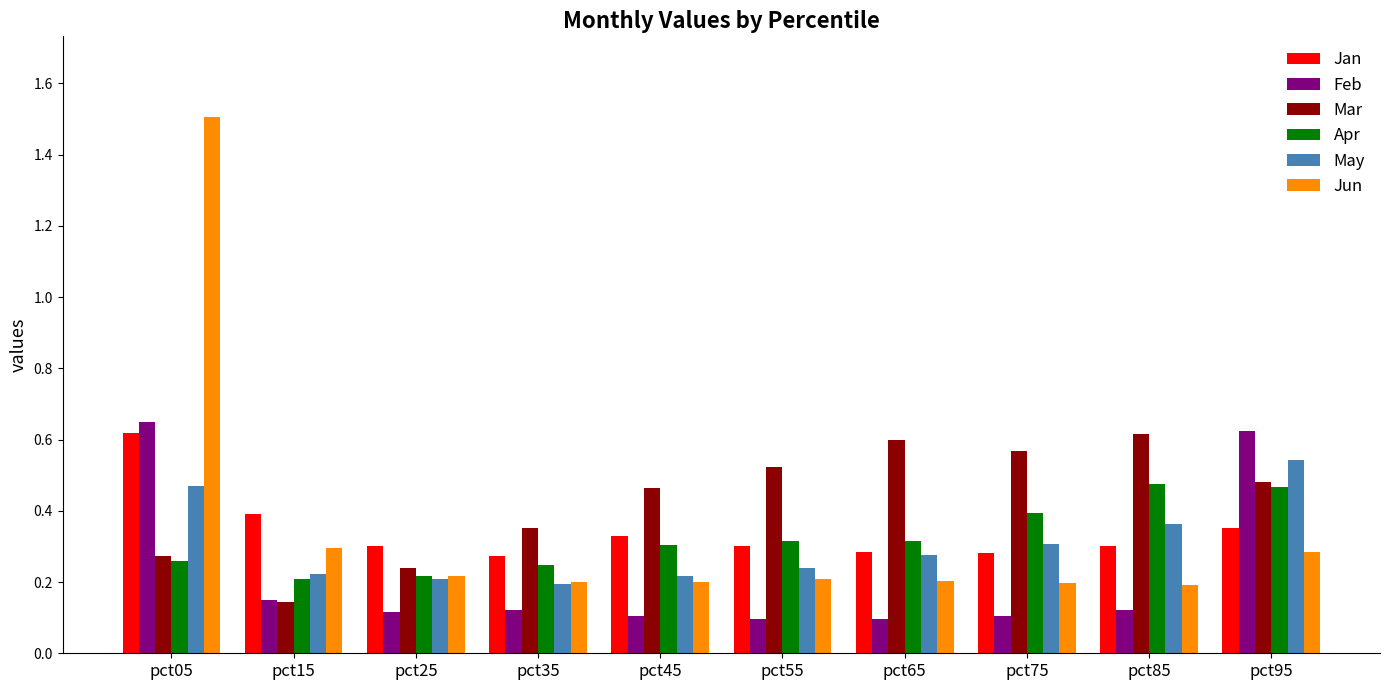

What is the maximum value shown in the chart?

1.5